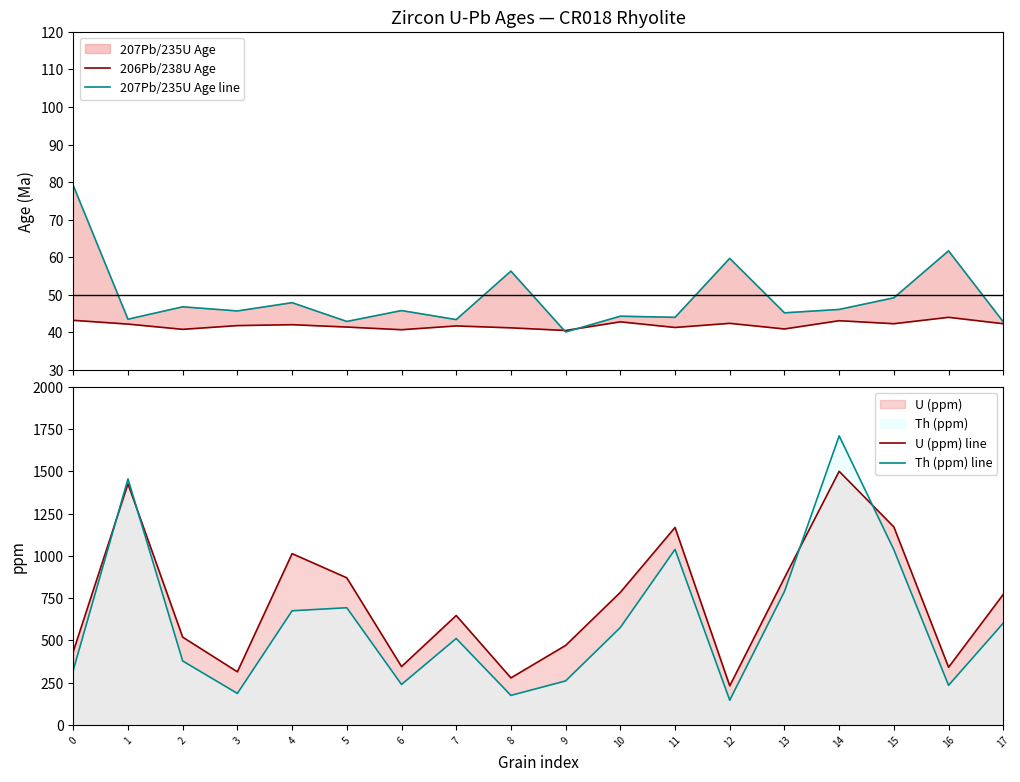

How many data points does each series have?

18